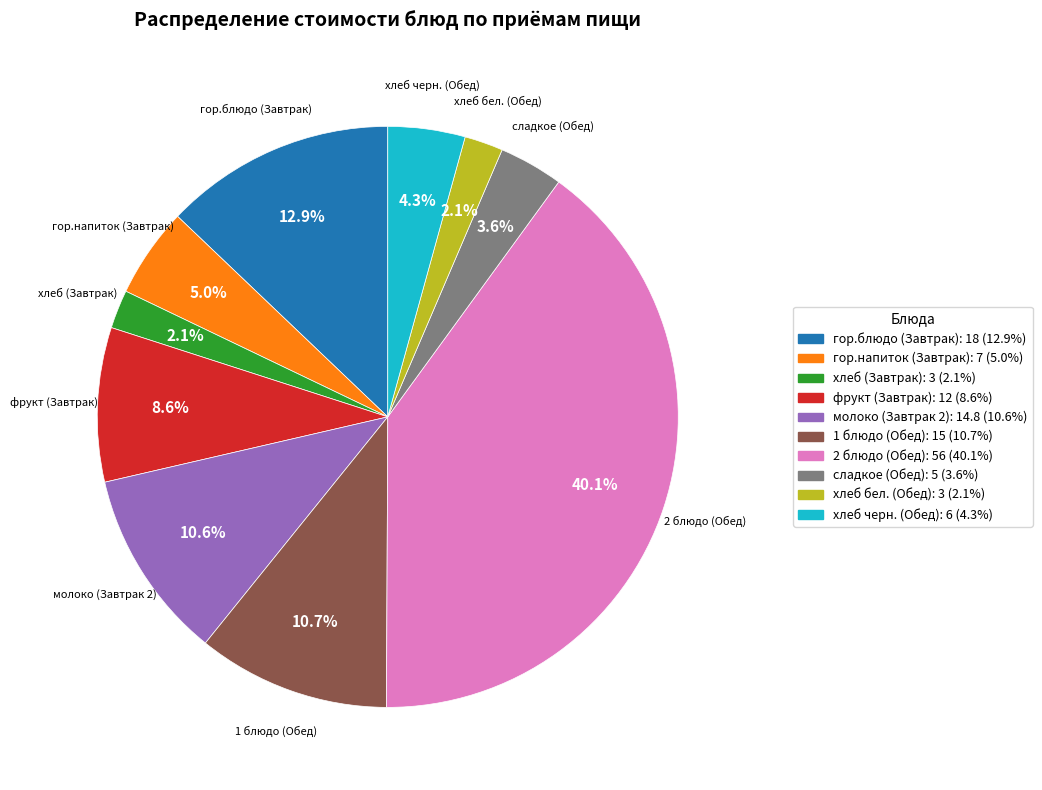

What is the largest slice in the pie chart?

2 блюдо (Обед)